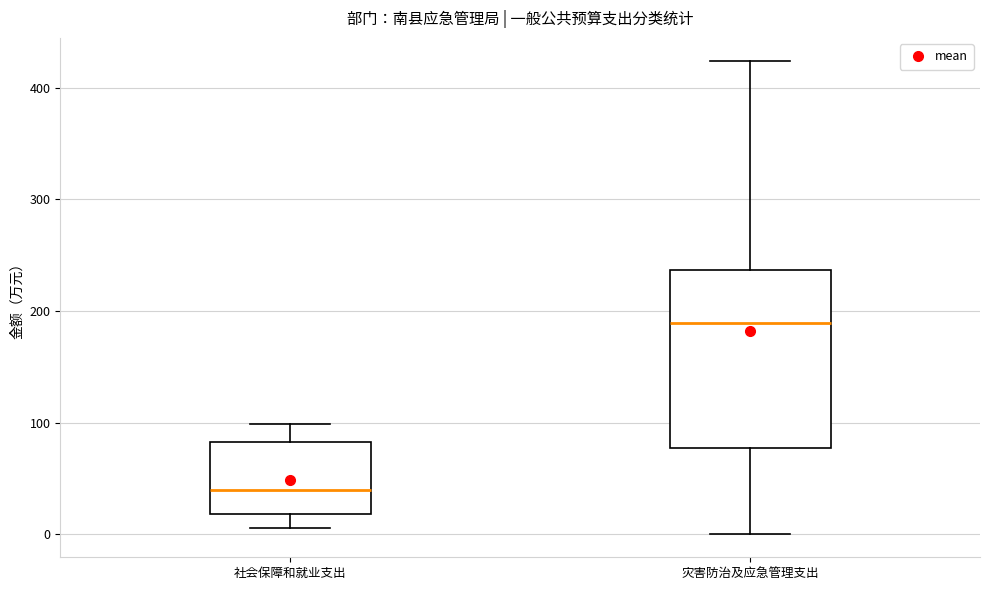

Which box is the tallest, from its lower edge to its upper edge?

灾害防治及应急管理支出